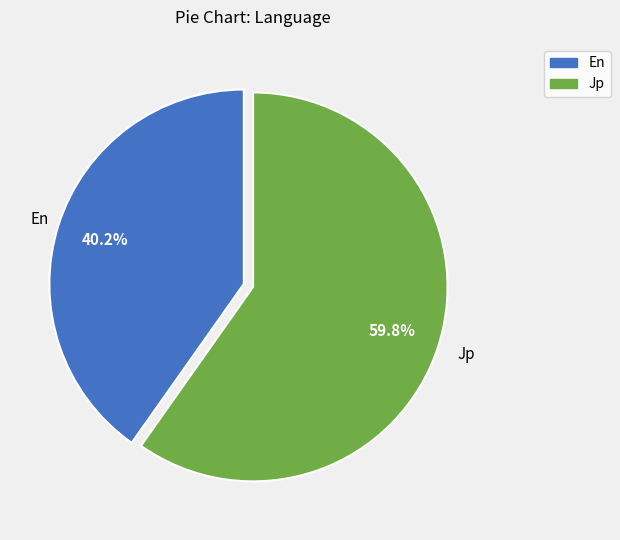

What is the largest slice in the pie chart?

Jp